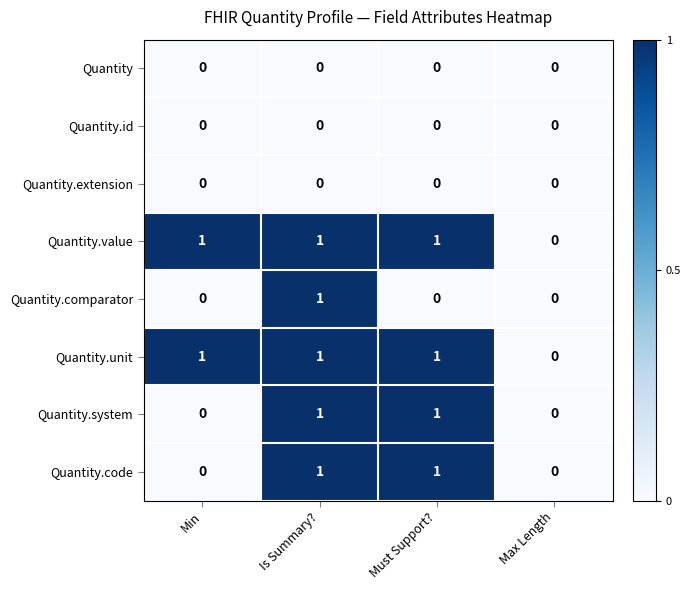

What is the difference between the highest and lowest values at Must Support??

1